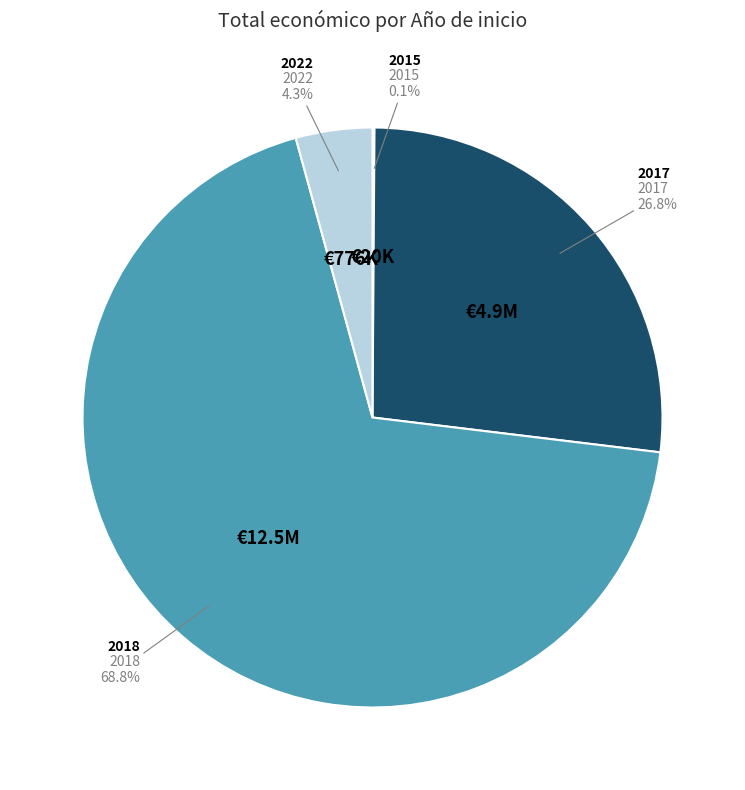

Does any single category account for the majority?

Yes